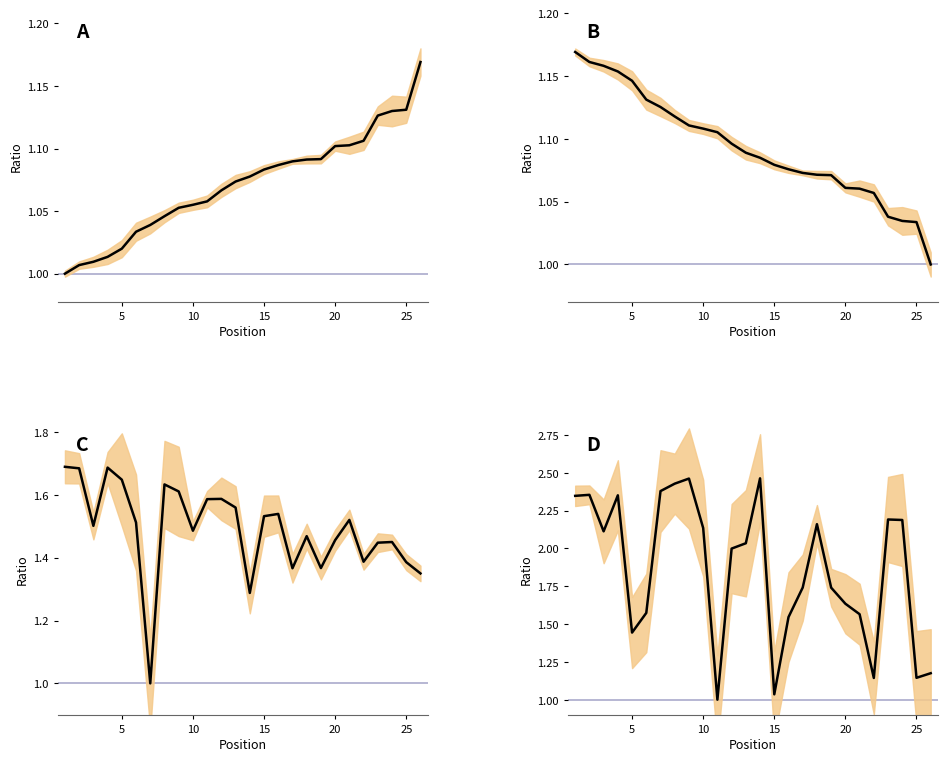

What is the value of the Ratio (Best Speed) point at the 18th from the left?

1.1